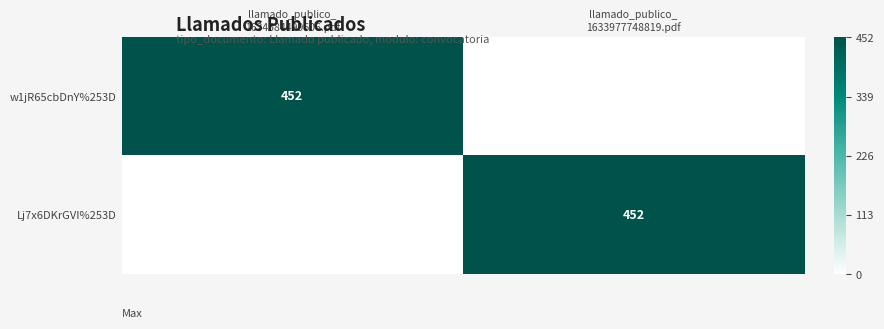

What is the difference between the maximum and minimum values in the Lj7x6DKrGVI%253D series?

452